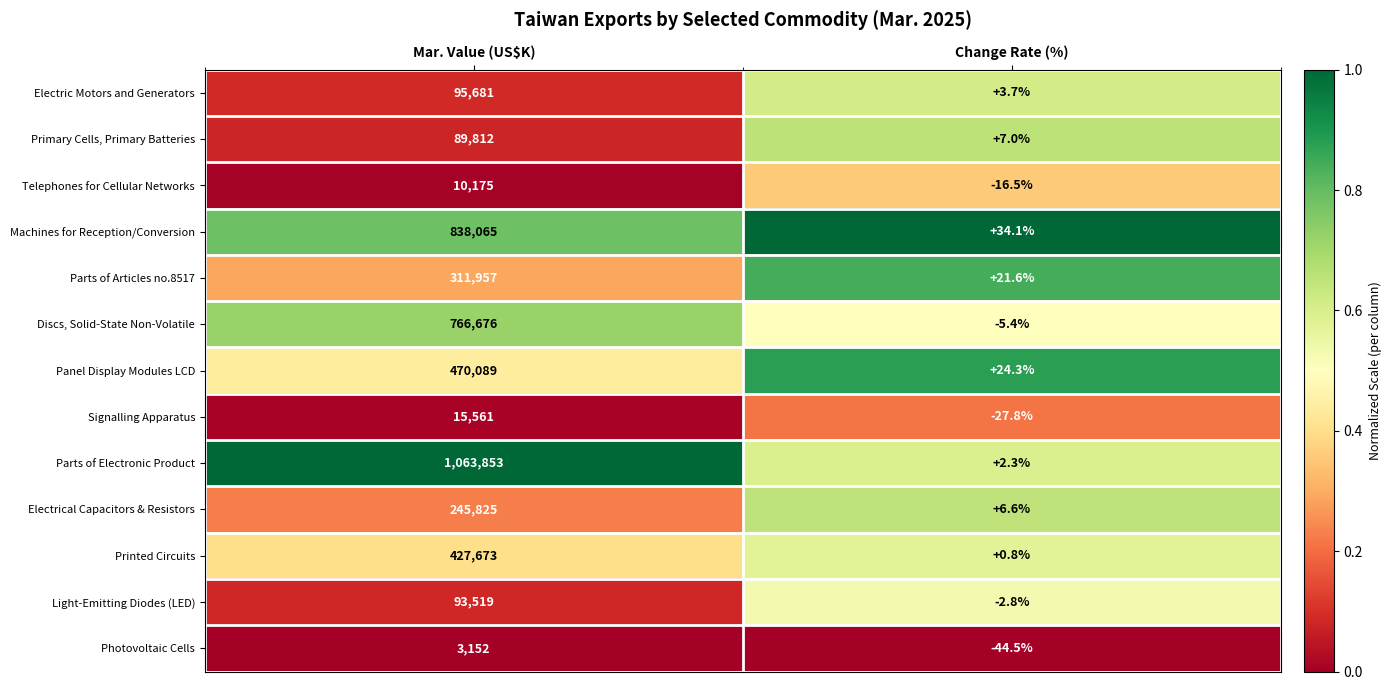

What is the maximum value shown in the chart?

1063853.0